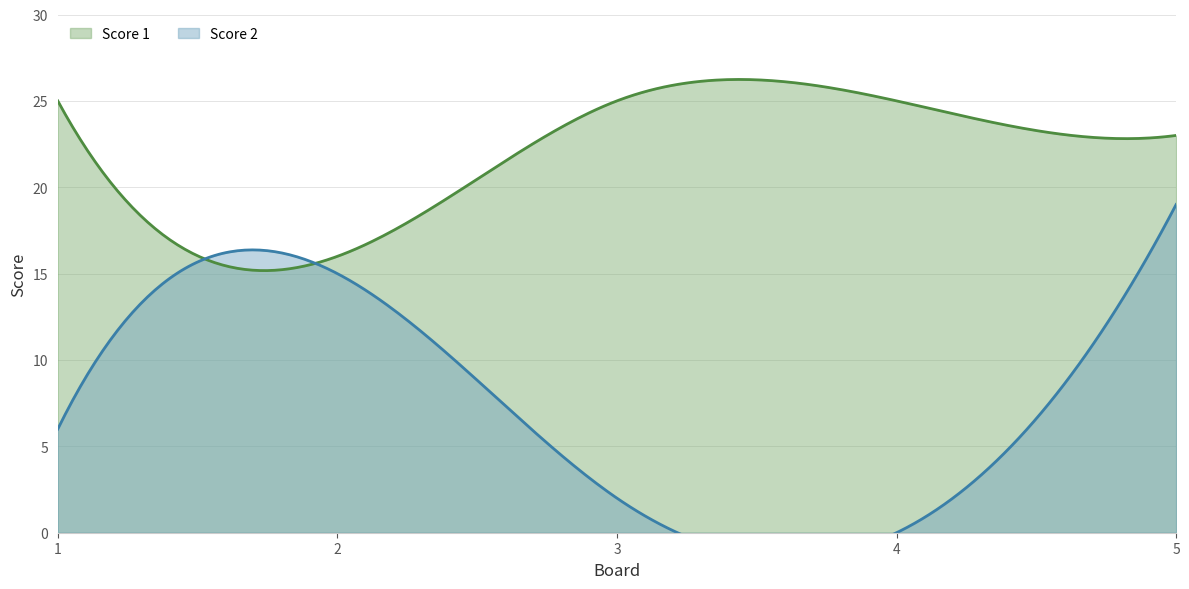

How many Score 2 values are between 2 and 15?

3